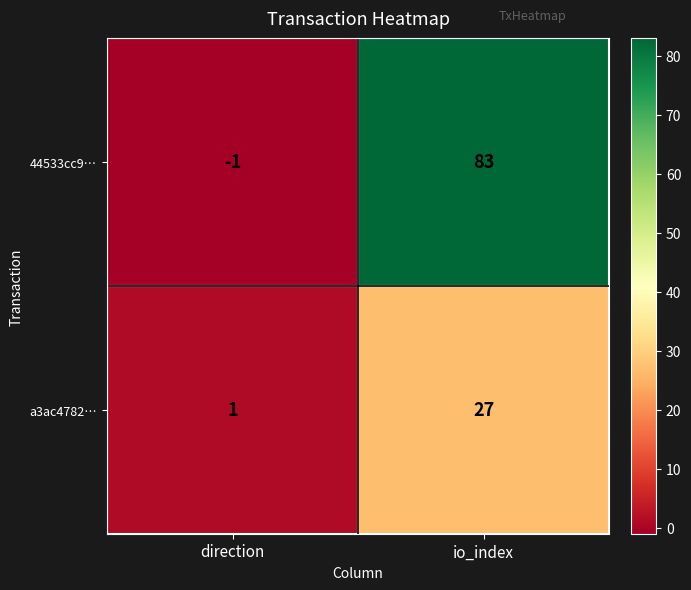

Rank the series at io_index from lowest to highest value.

a3ac4782…, 44533cc9…